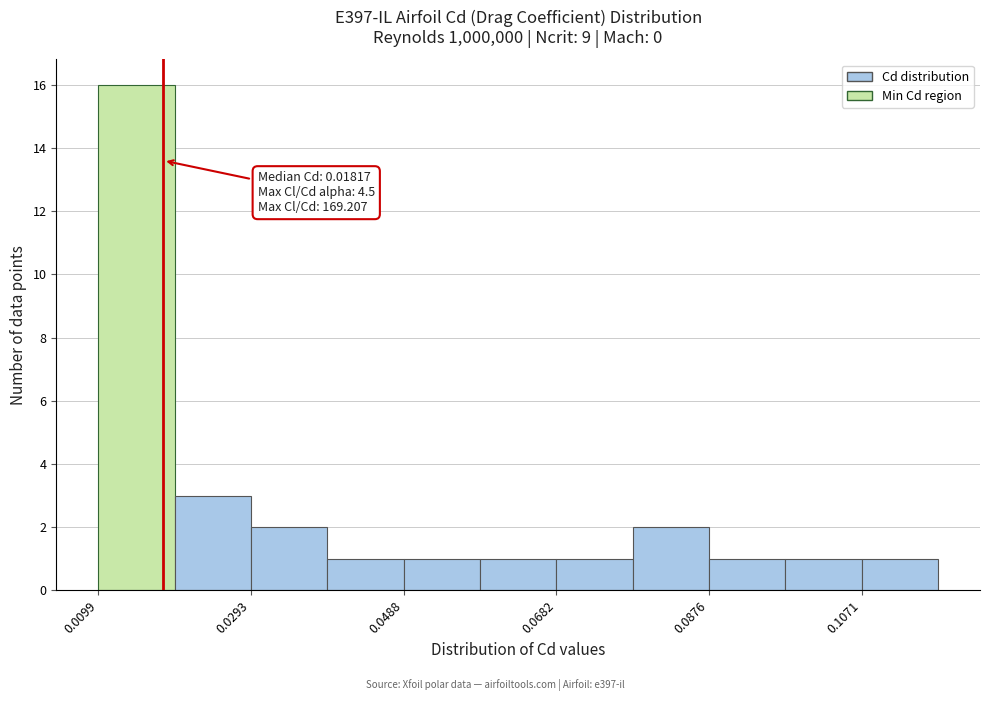

Which range on the x-axis has the tallest bar?

0.010 to 0.020